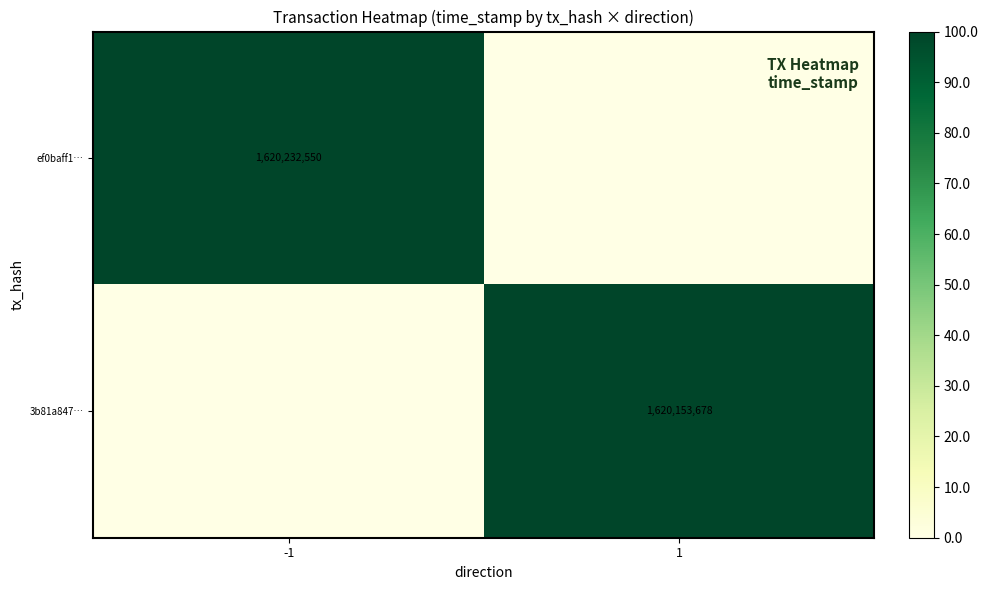

The ef0baff1… series shows 153.2 at -1. True or false?

False